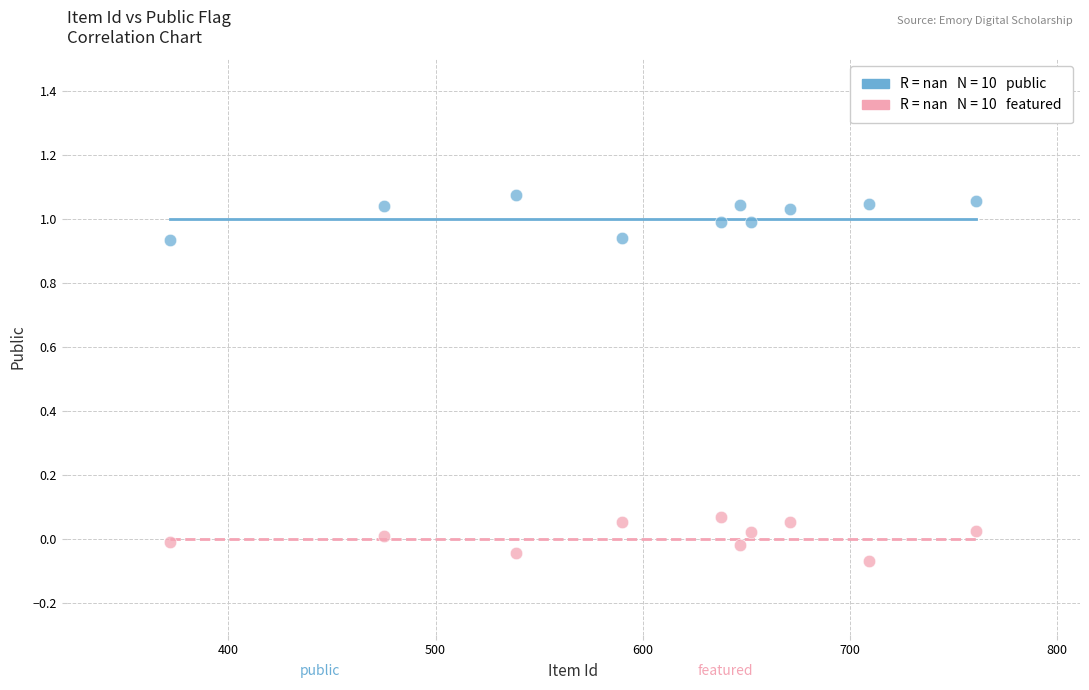

Across all data points, what is the range of X values (max minus min)?

389.0